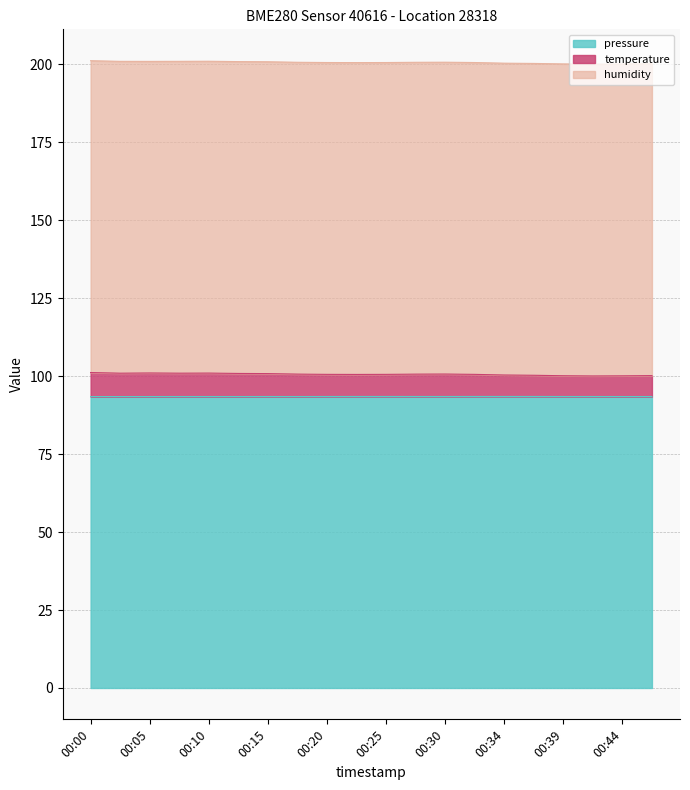

At how many categories does at least one series exceed 95?

20